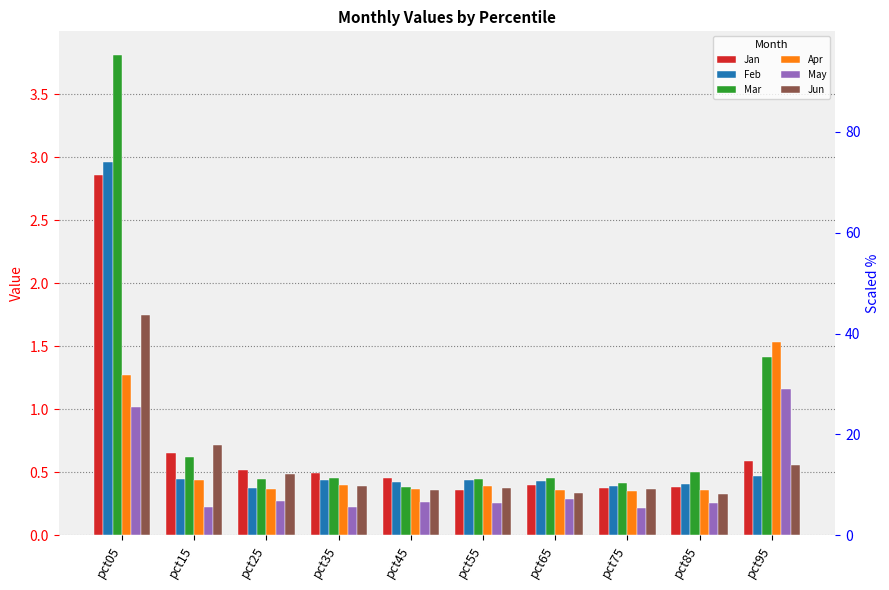

At pct25, list the series in order from largest to smallest.

Jan, Jun, Mar, Feb, Apr, May